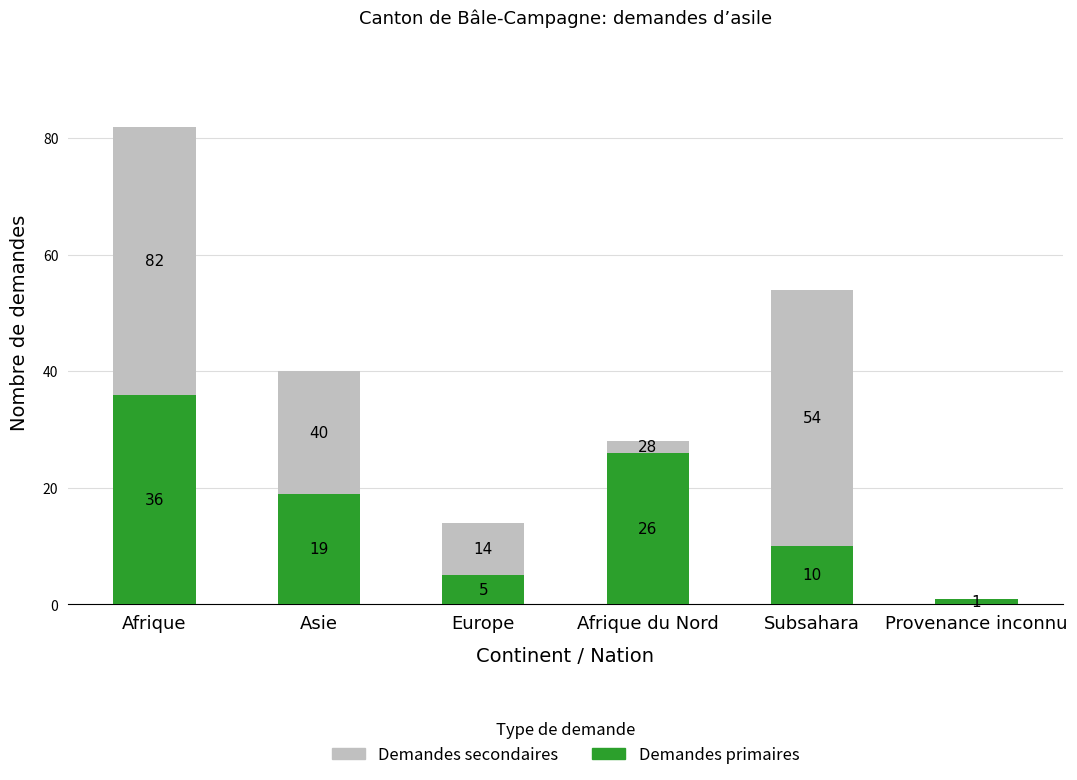

At which category is the sum across all series the highest?

Afrique